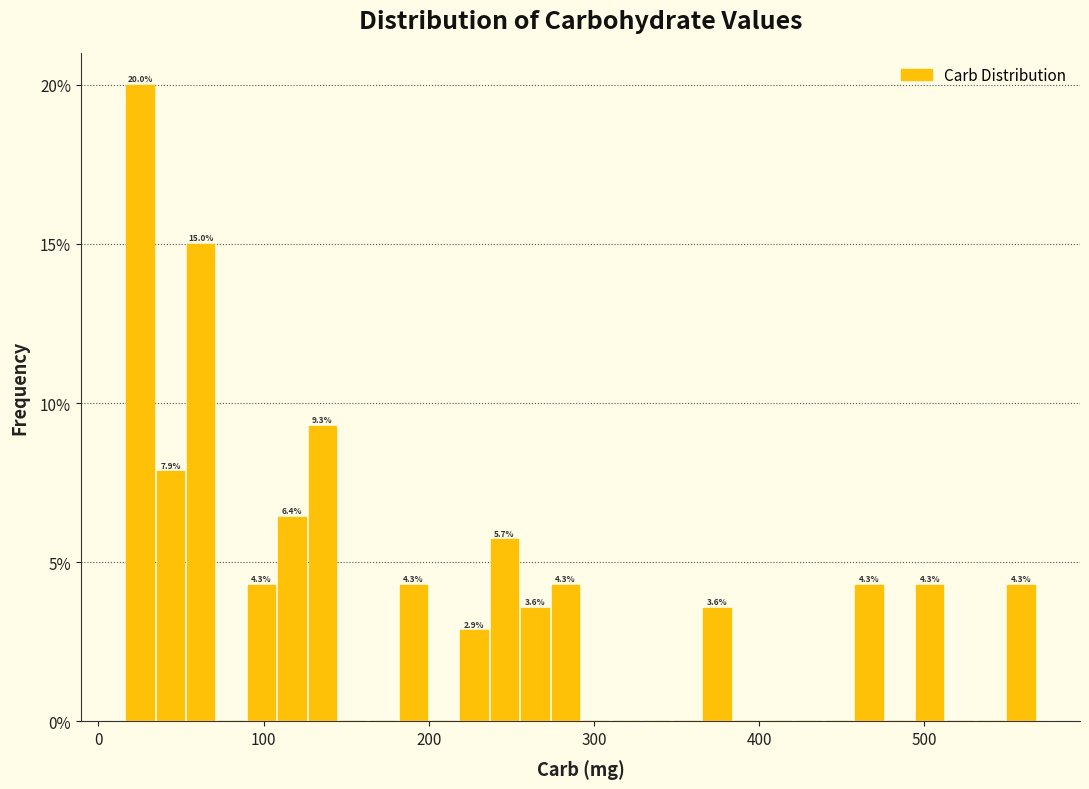

Read against the x-axis, roughly where is the centre of the tallest bar?

30